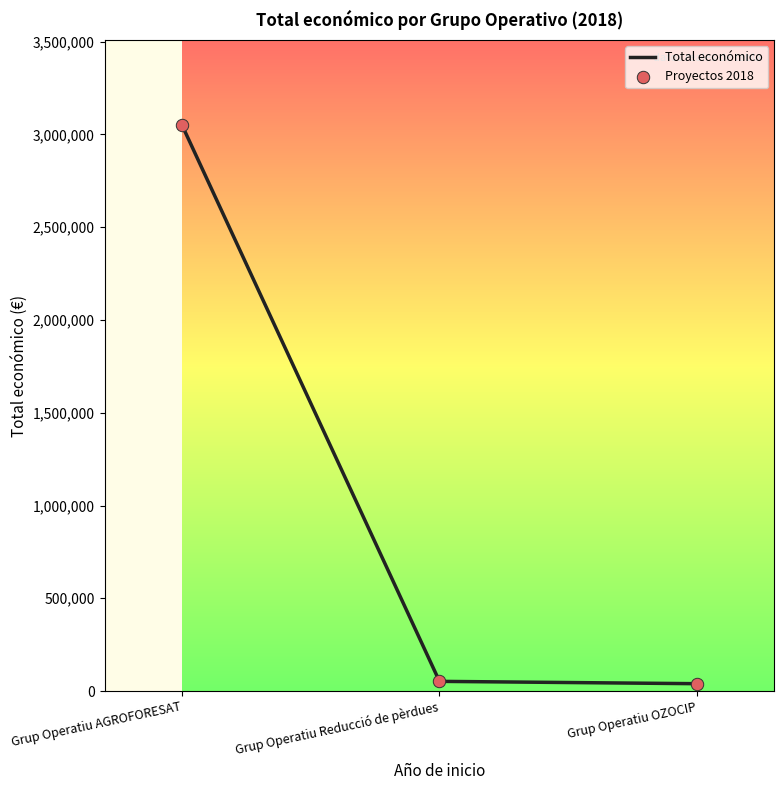

Between Grup Operatiu Reducció de pèrdues and Grup Operatiu AGROFORESAT, which is larger?

Grup Operatiu AGROFORESAT